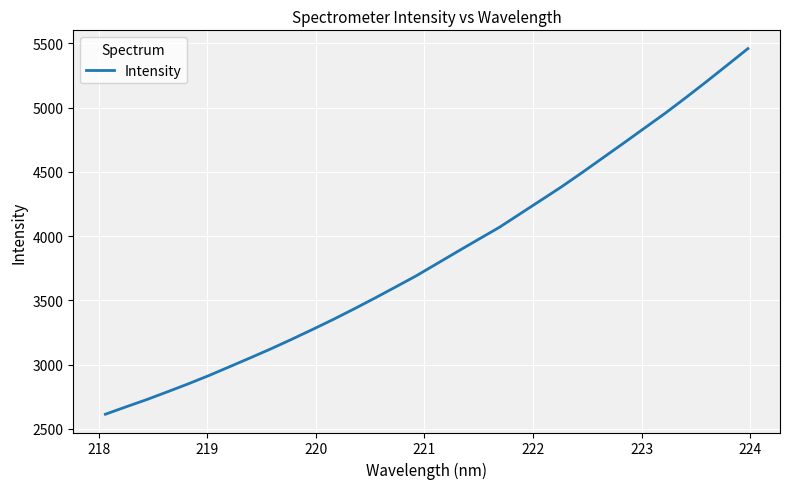

What is the minimum value shown in the chart?

2613.3